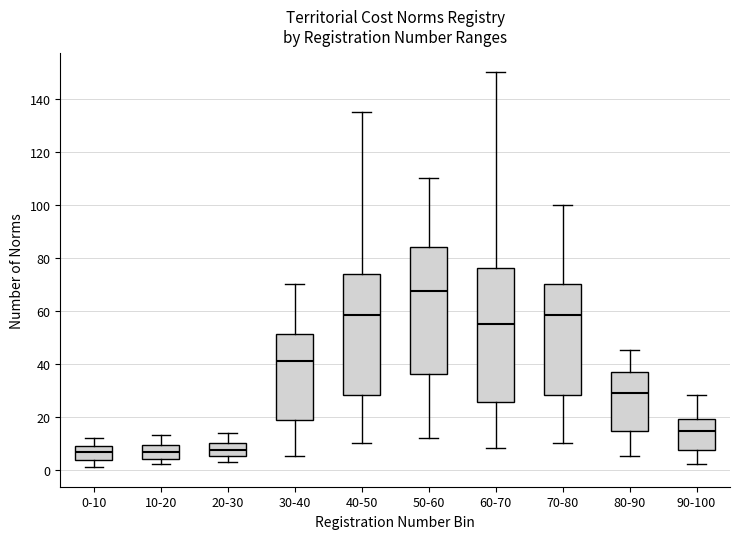

Which box is the tallest, from its lower edge to its upper edge?

60-70